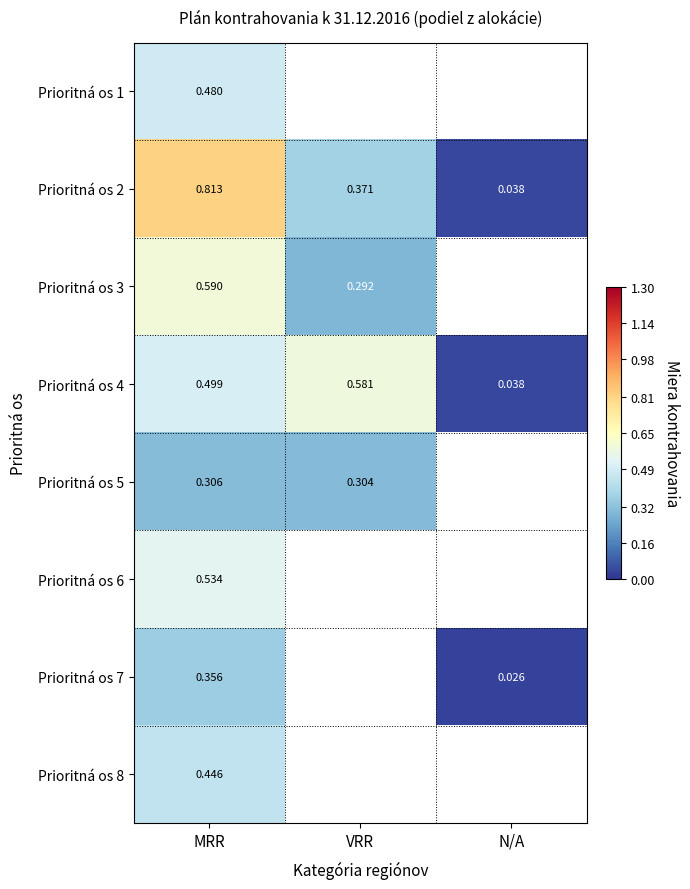

Is it true that Prioritná os 2 equals 0.6 at VRR?

False